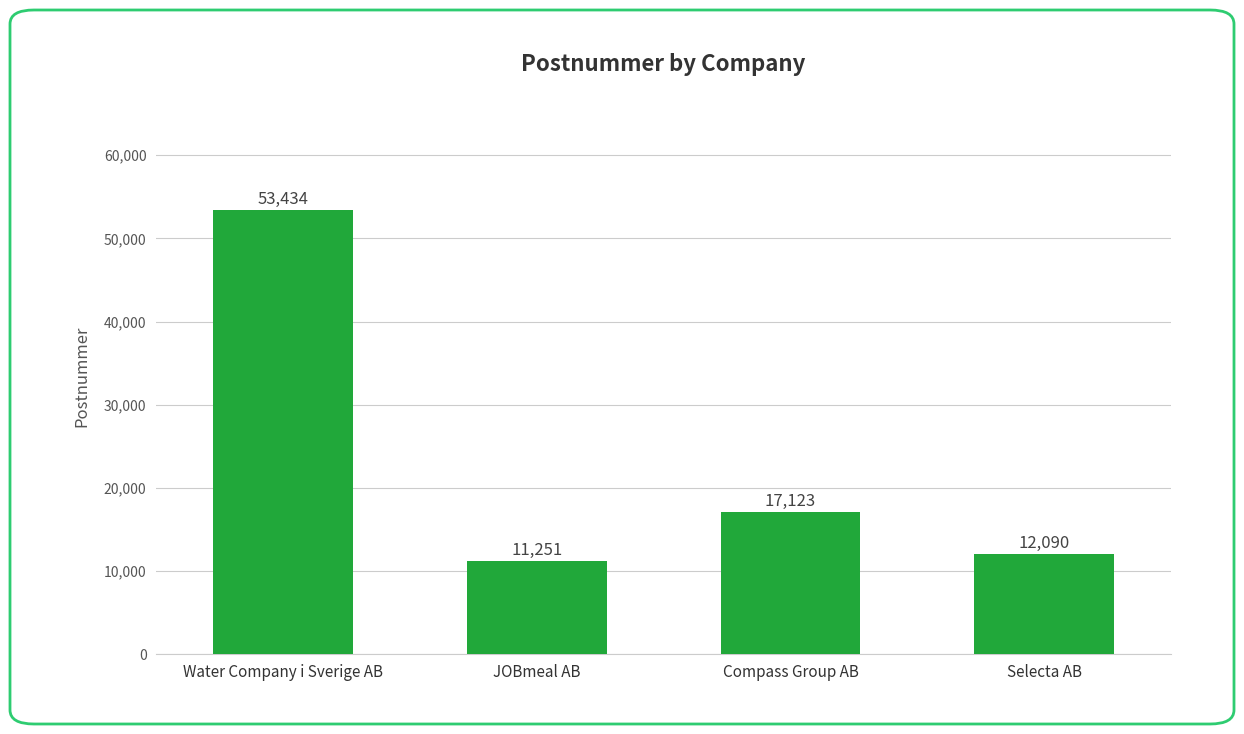

What is the greatest value displayed?

53434